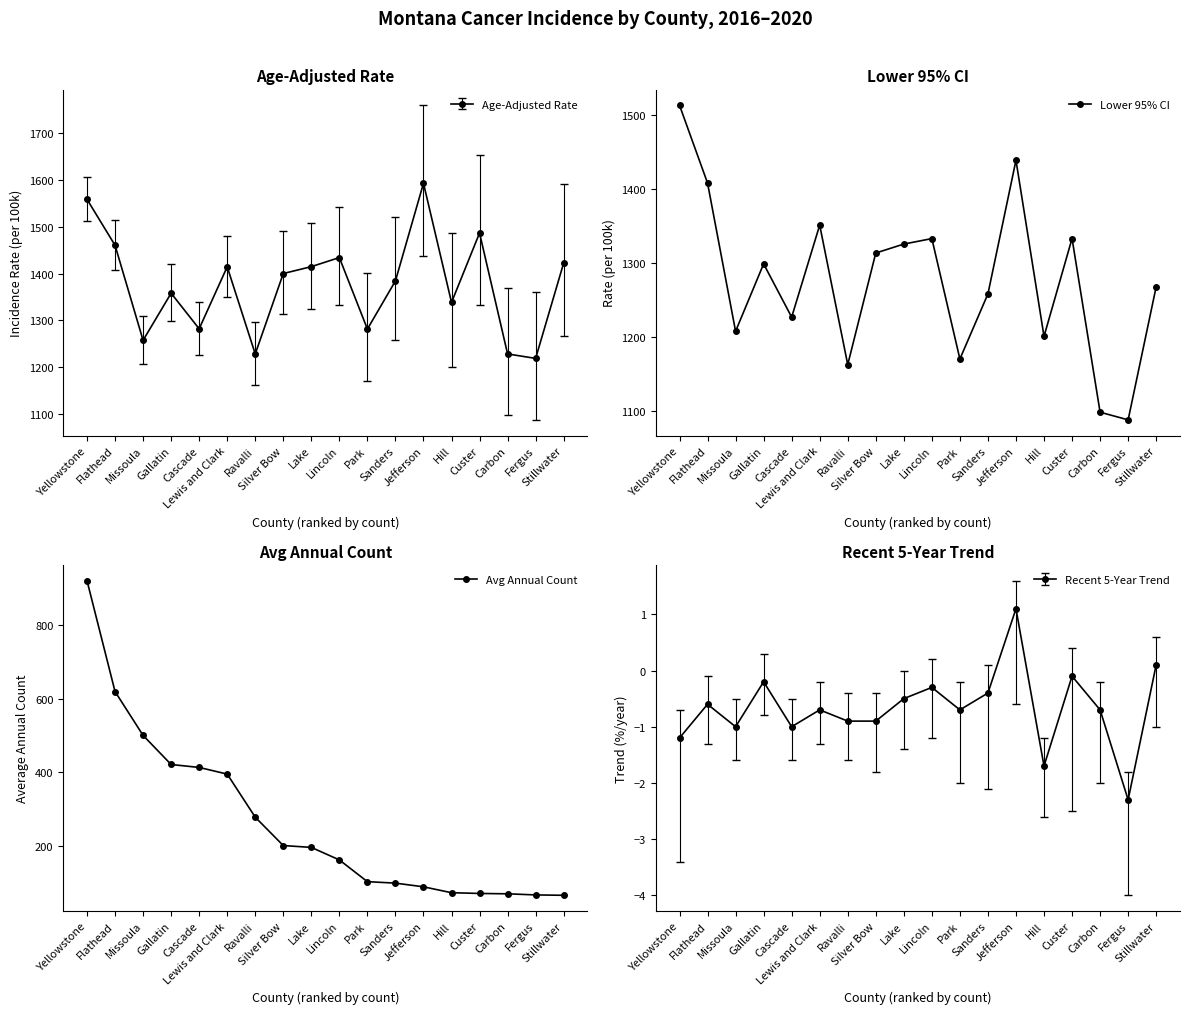

What value does the Lower 95% CI series have at Cascade?

1226.5